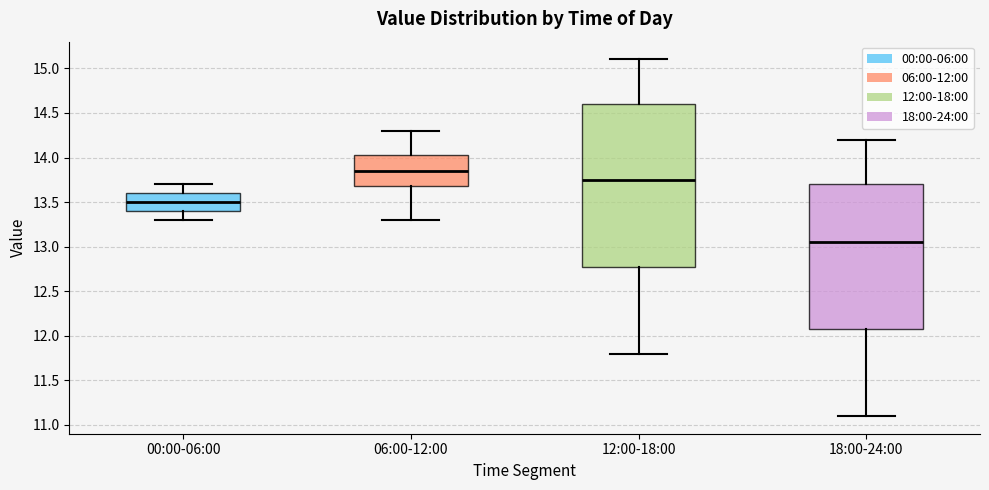

Where does the upper whisker of the box for 00:00-06:00 end on the y-axis? The values are not printed on the chart, so give them approximately, as read against the axis.

13.70